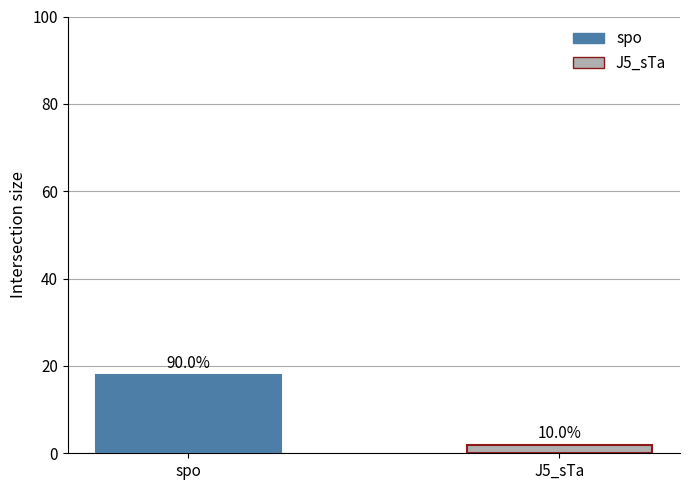

What is the ratio of the value at J5_sTa to the value at spo?

0.1